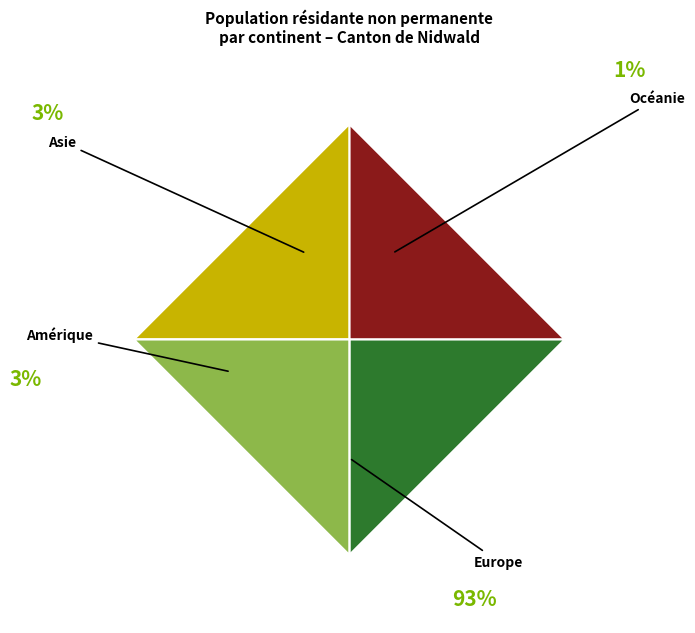

The Amérique slice represents 17% of the pie. True or false?

False